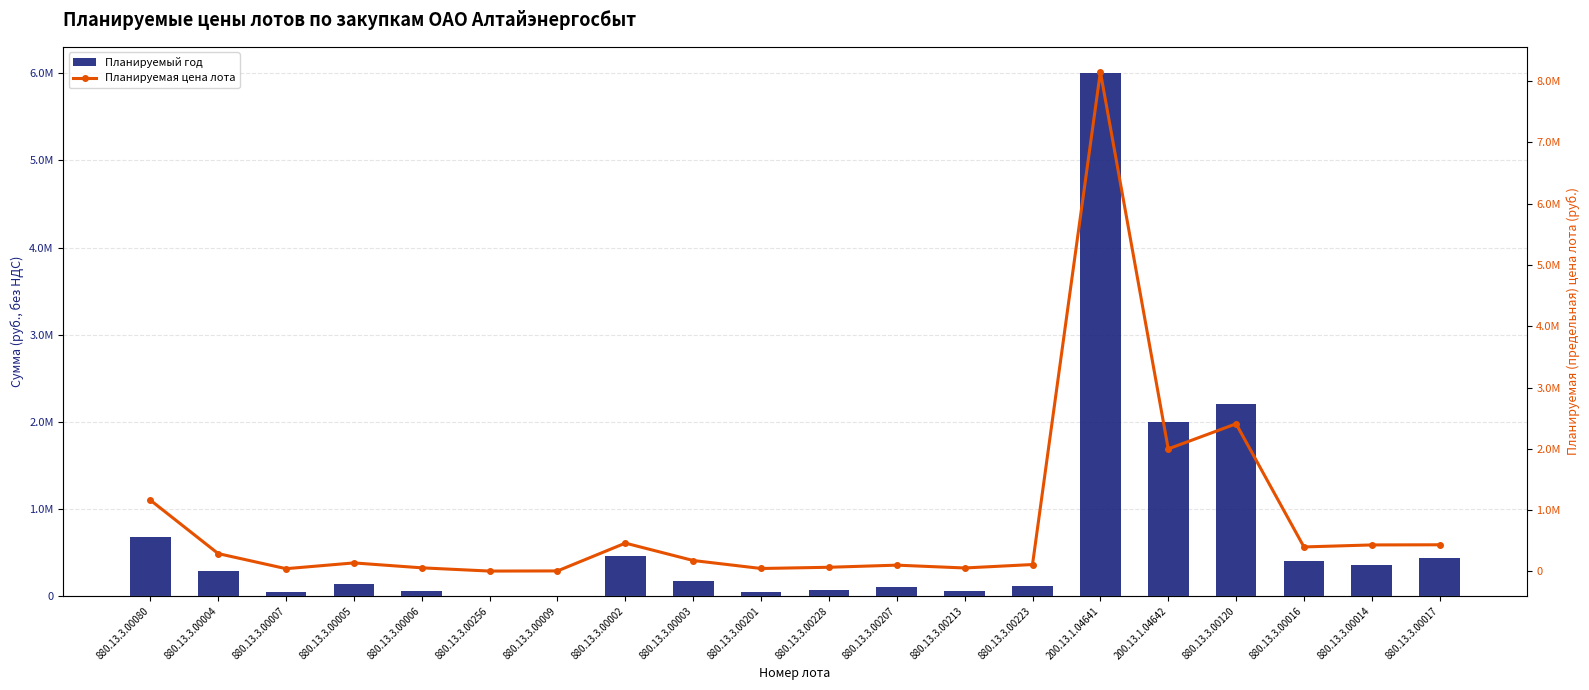

Count the number of categories in the chart.

20